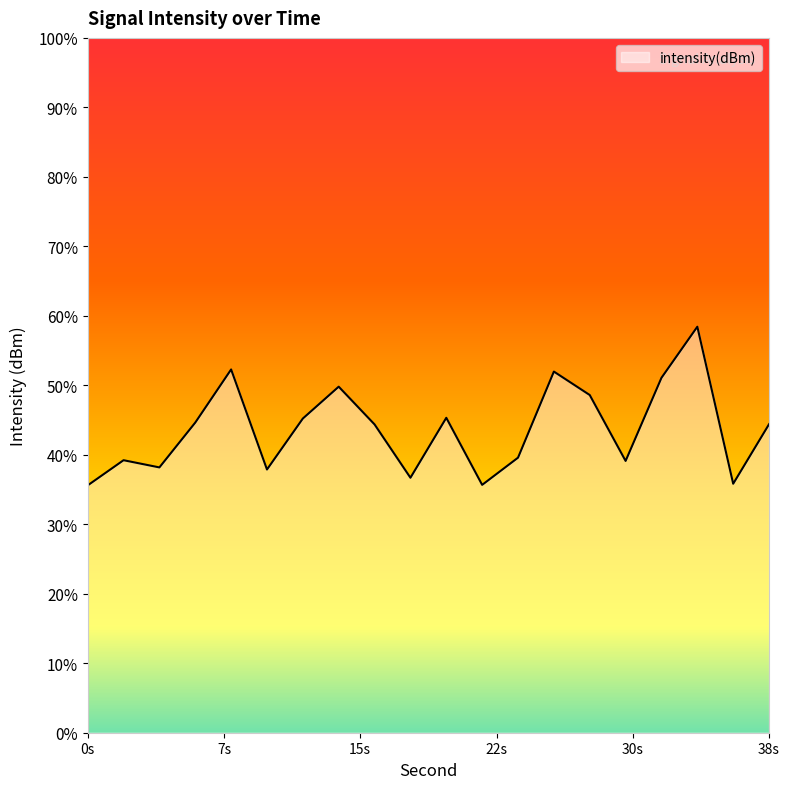

How many data points are less than -123?

14